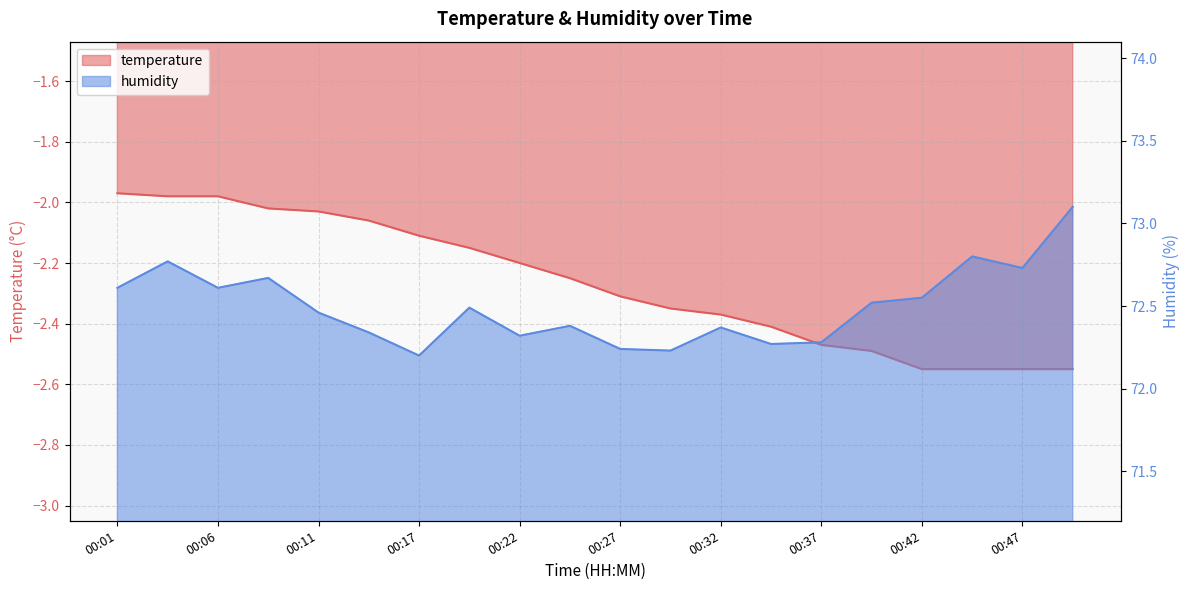

Reading left to right, list all the values displayed in this chart.

temperature: -2.0	-2.0	-2.0	-2.0	-2.0	-2.1	-2.1	-2.1	-2.2	-2.2	-2.3	-2.4	-2.4	-2.4	-2.5	-2.5	-2.5	-2.5	-2.5	-2.5
humidity: 72.6	72.8	72.6	72.7	72.5	72.3	72.2	72.5	72.3	72.4	72.2	72.2	72.4	72.3	72.3	72.5	72.5	72.8	72.7	73.1